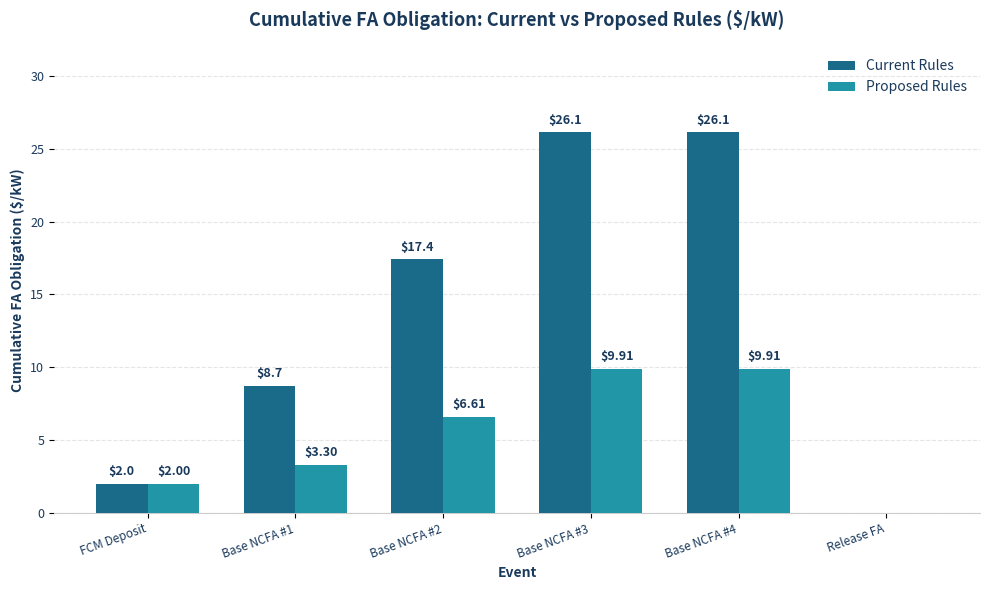

How many values in the Current Rules series exceed 17?

3